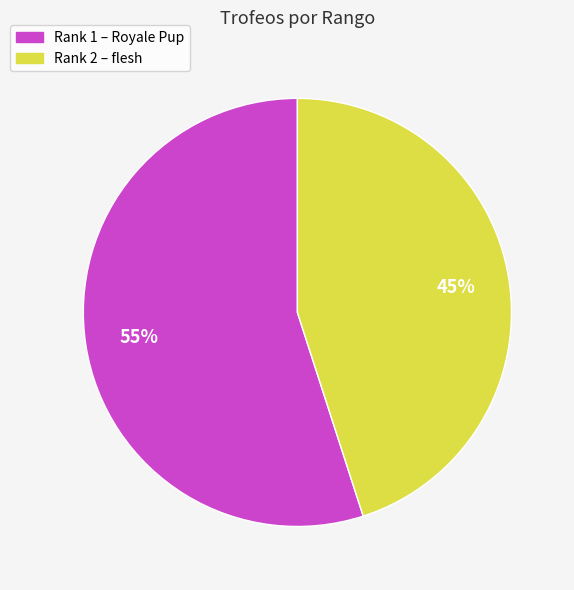

To the nearest percent, what is the difference between the largest and smallest slice percentages?

10%